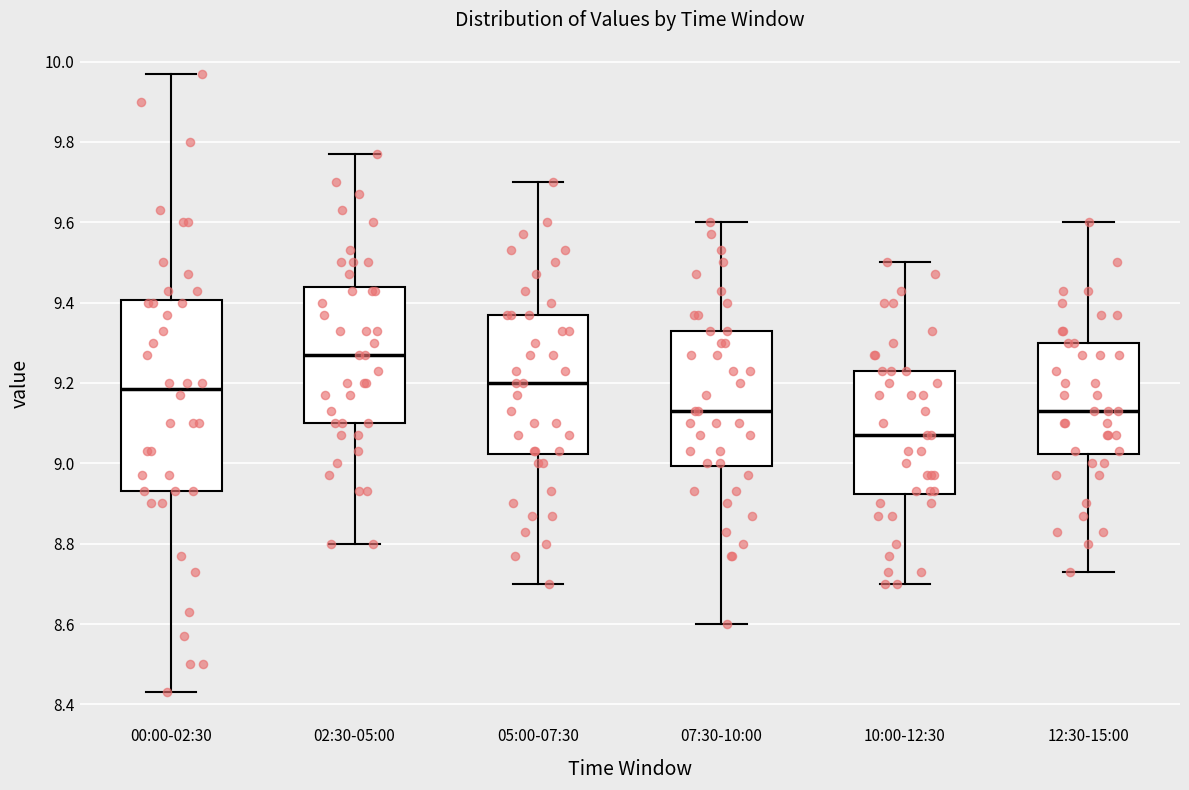

Where is the upper edge of the box for 12:30-15:00 on the y-axis? The values are not printed on the chart, so give them approximately, as read against the axis.

9.30